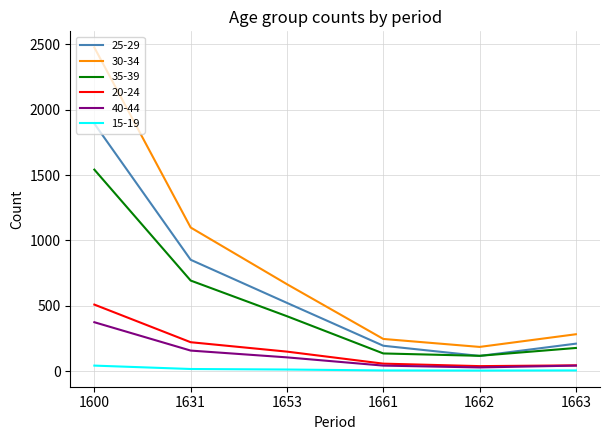

At which category is the sum across all series the highest?

1600